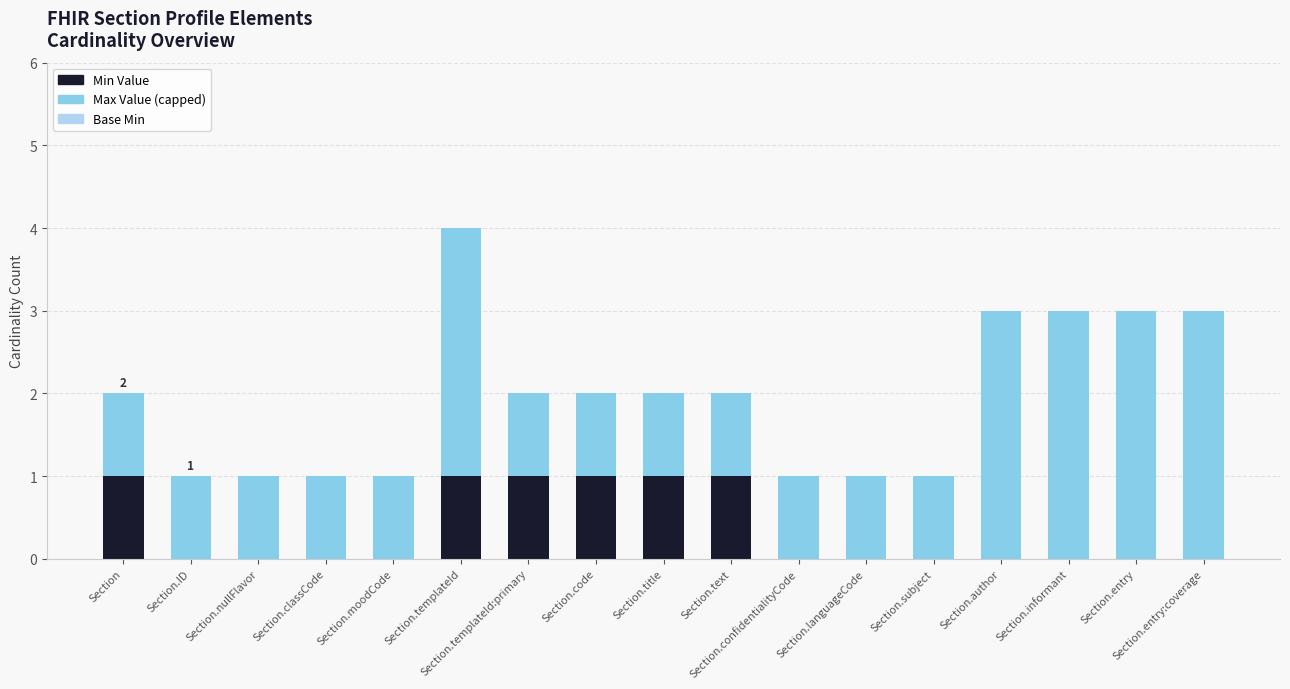

At which category is the sum across all series the highest?

Section.templateId